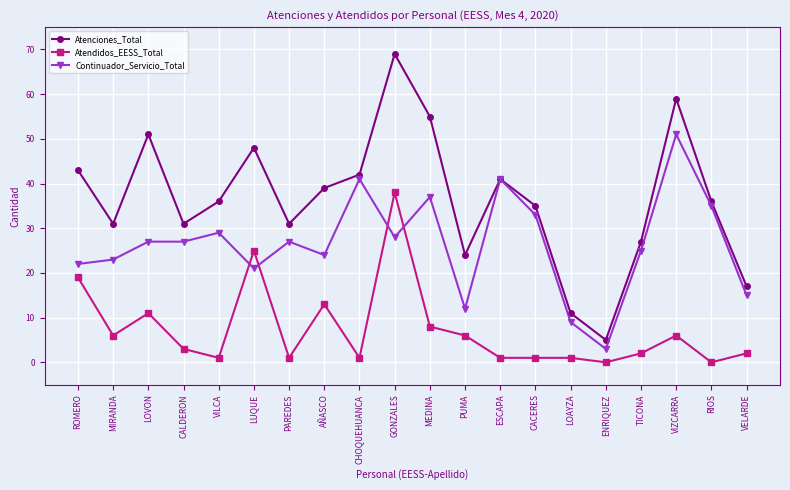

At which label does Atenciones_Total reach its peak?

GONZALES